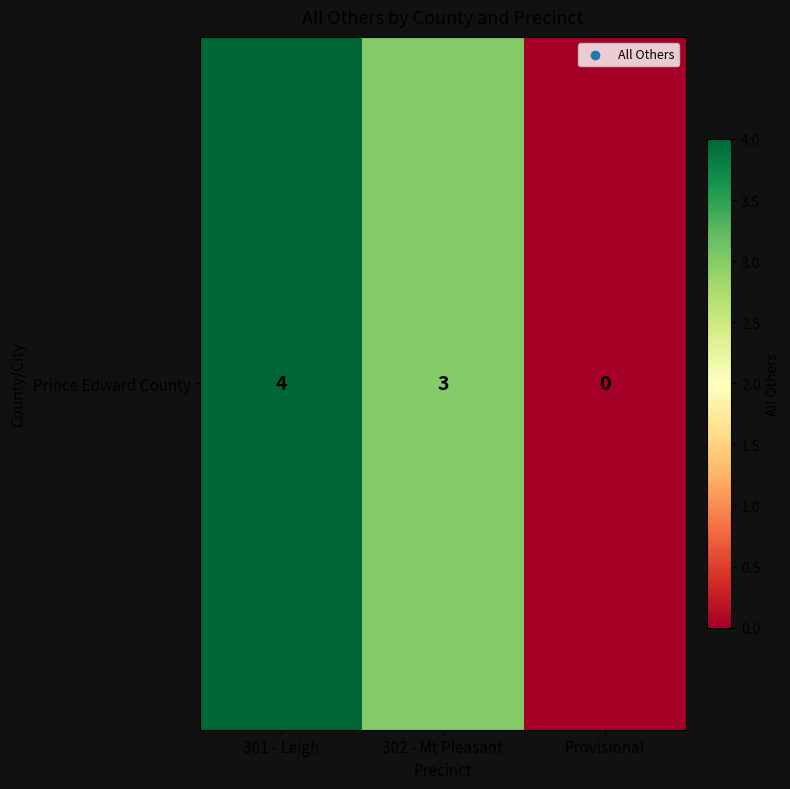

Reading left to right, extract all data points from this chart.

301 - Leigh=4	302 - Mt Pleasant=3	Provisional=0